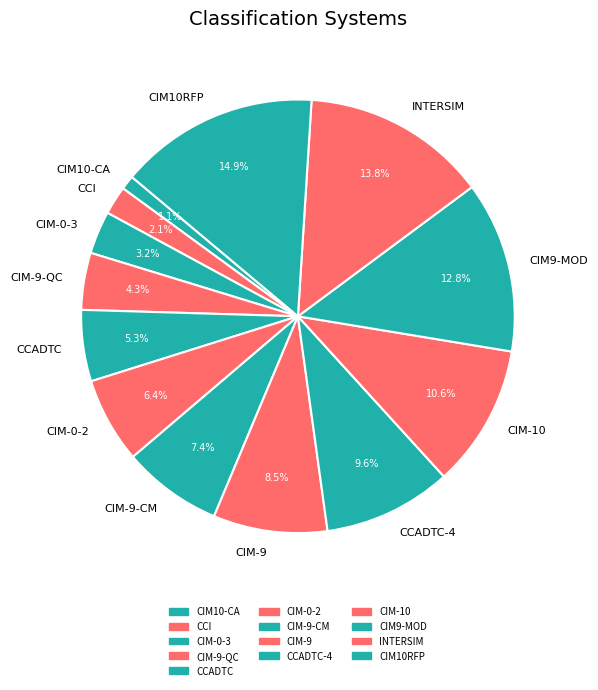

To the nearest percent, what portion does CIM9-MOD represent?

13%